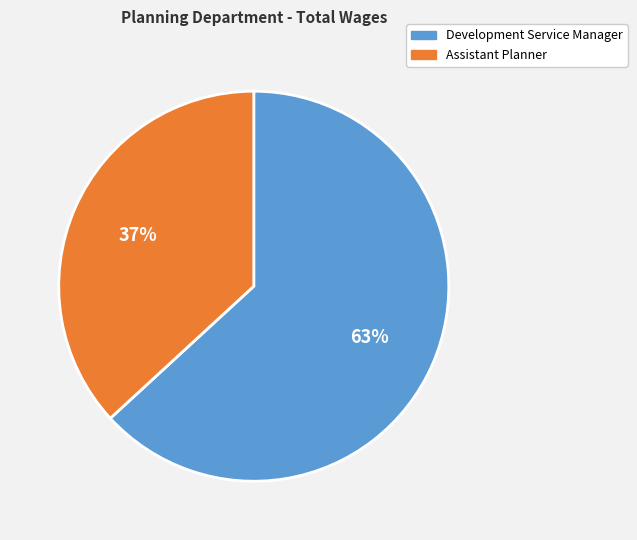

How many slices are in this pie chart?

2